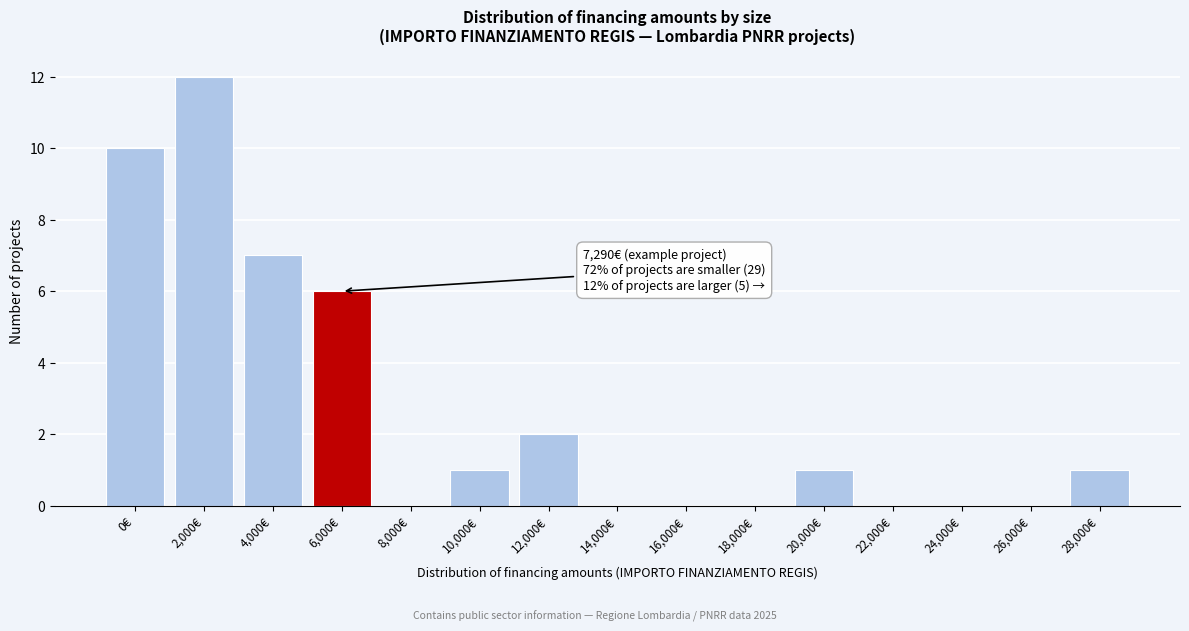

Reading left to right, what are all the values shown in this chart?

0€=10	2,000€=12	4,000€=7	6,000€=6	8,000€=0	10,000€=1	12,000€=2	14,000€=0	16,000€=0	18,000€=0	20,000€=1	22,000€=0	24,000€=0	26,000€=0	28,000€=1